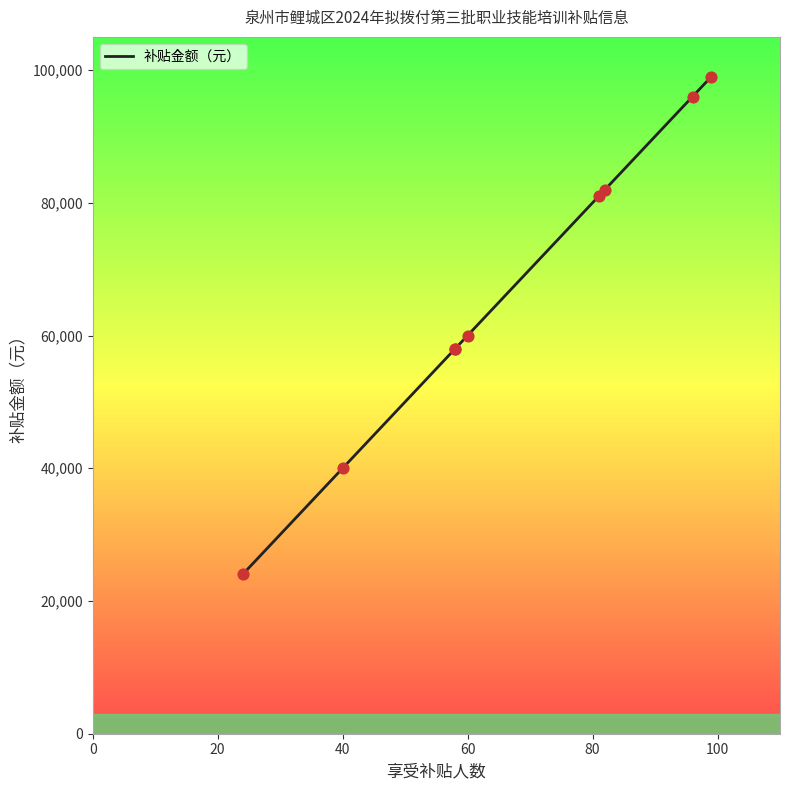

Between 120 and 80, which is larger?

120